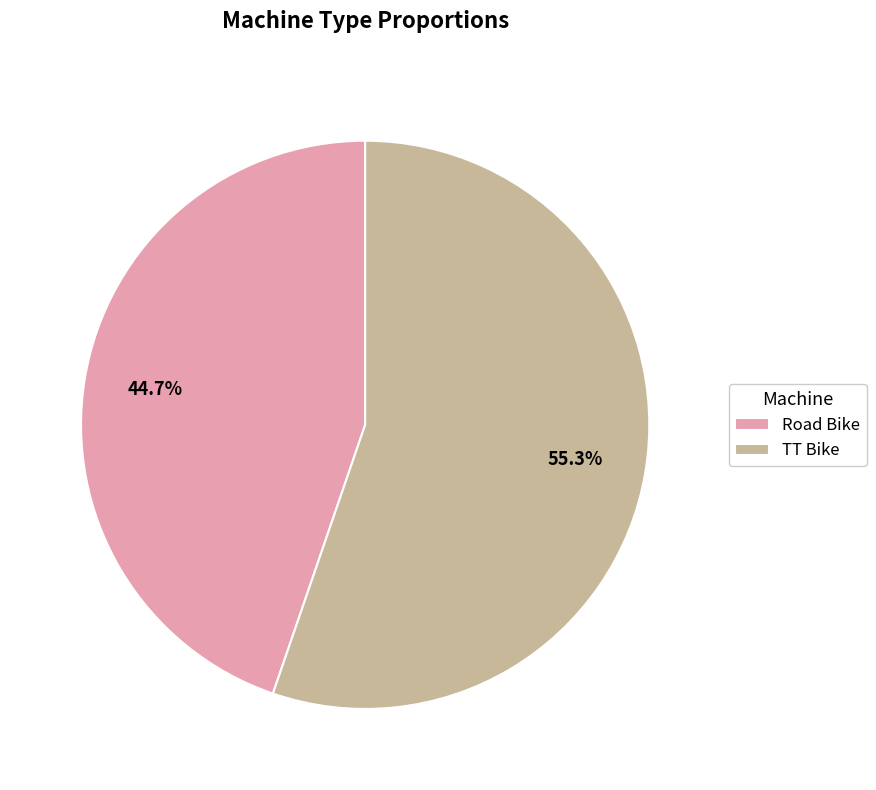

To the nearest percent, what is the combined percentage of TT Bike and Road Bike?

100%